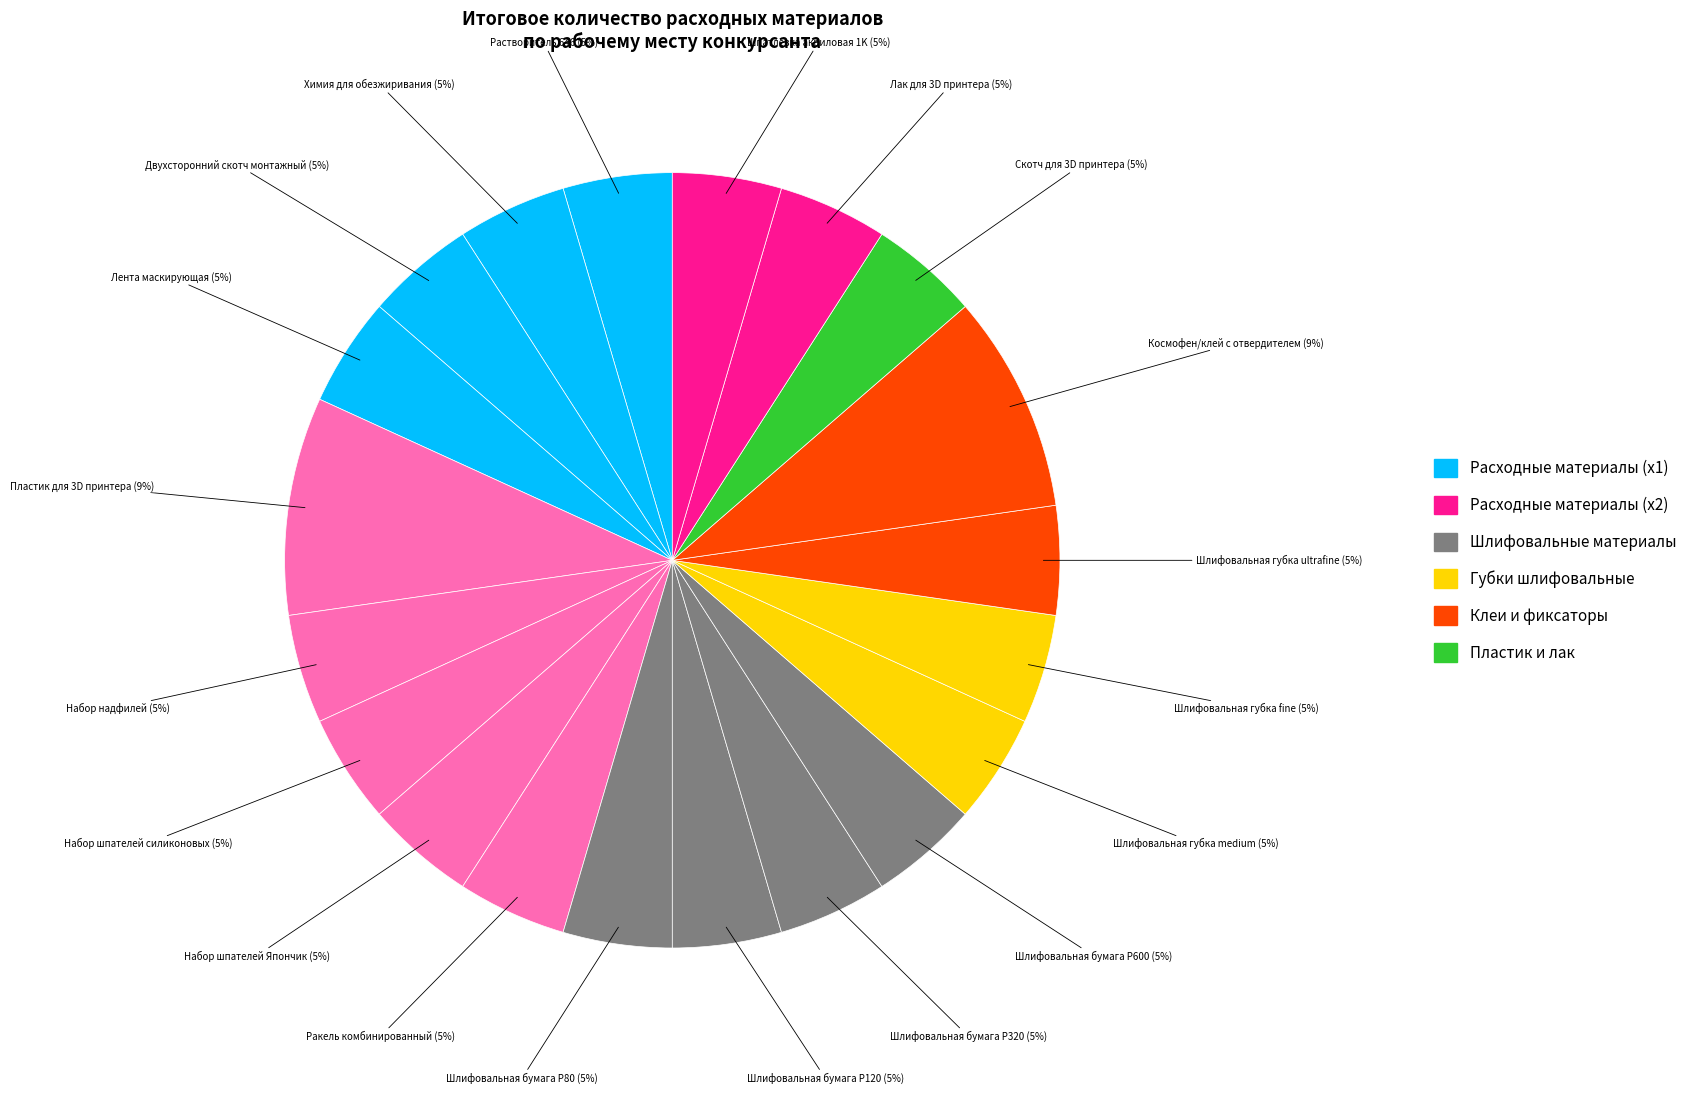

Count the number of slices in the pie.

20